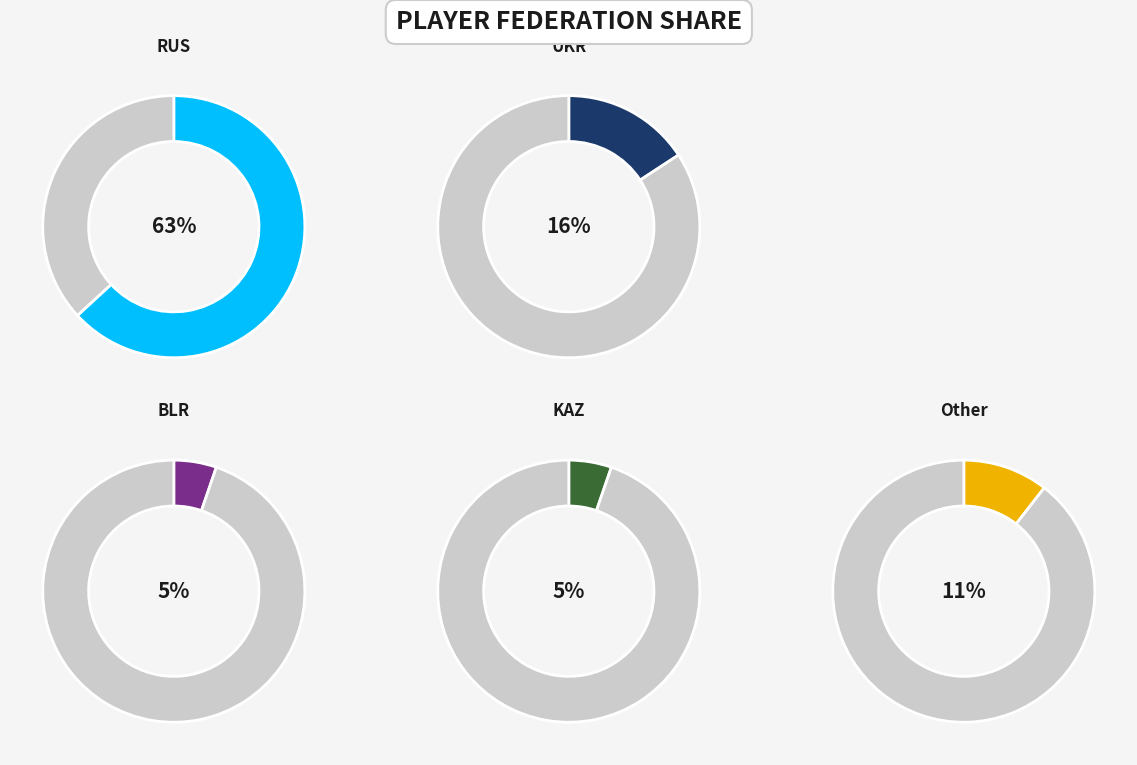

How much of the chart is everything except KAZ?

94.7%